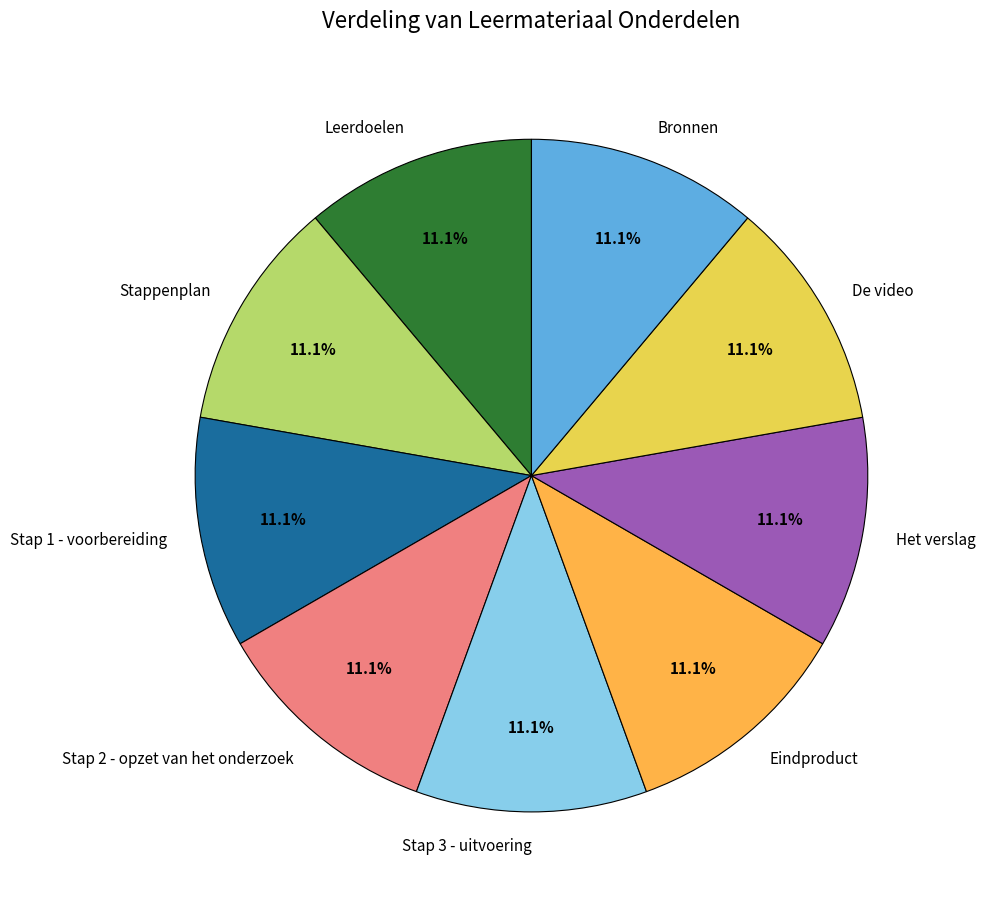

How many segments does this pie chart have?

9